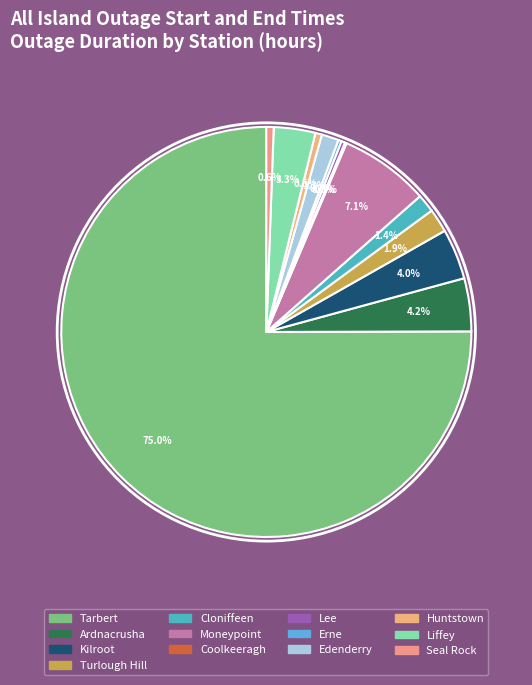

What is the change in value from Moneypoint to Edenderry?

-224.2